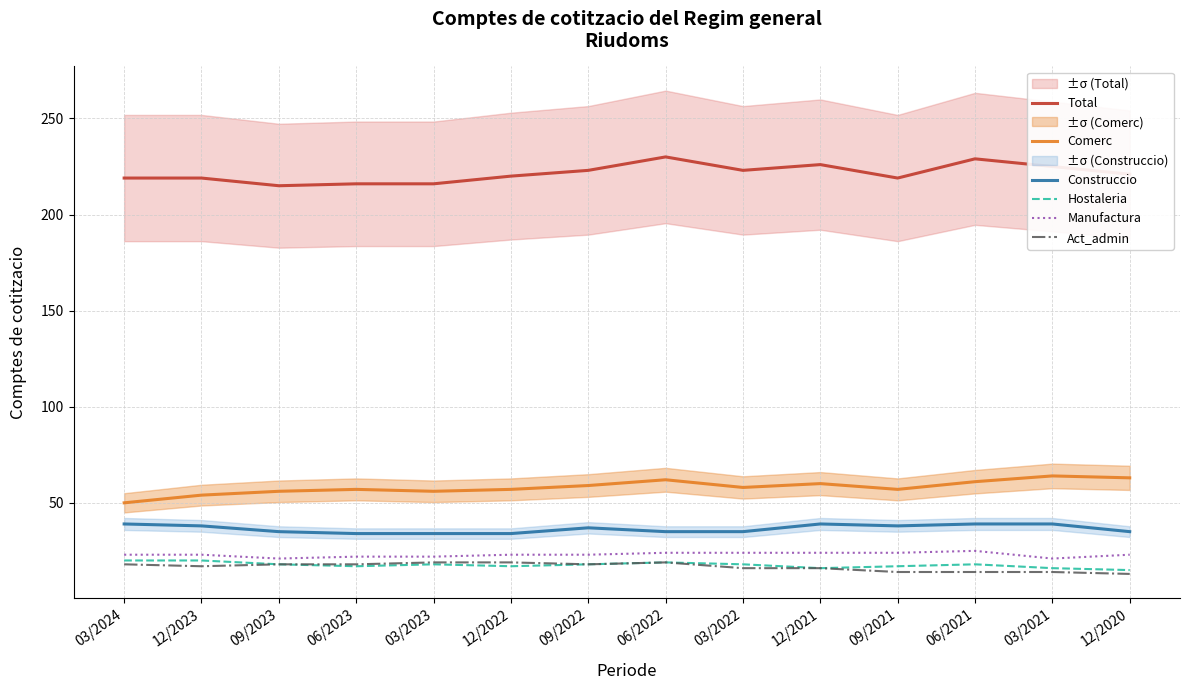

What are all the series names shown in the legend?

Total, Comerc, Construccio, Hostaleria, Manufactura, Act_admin